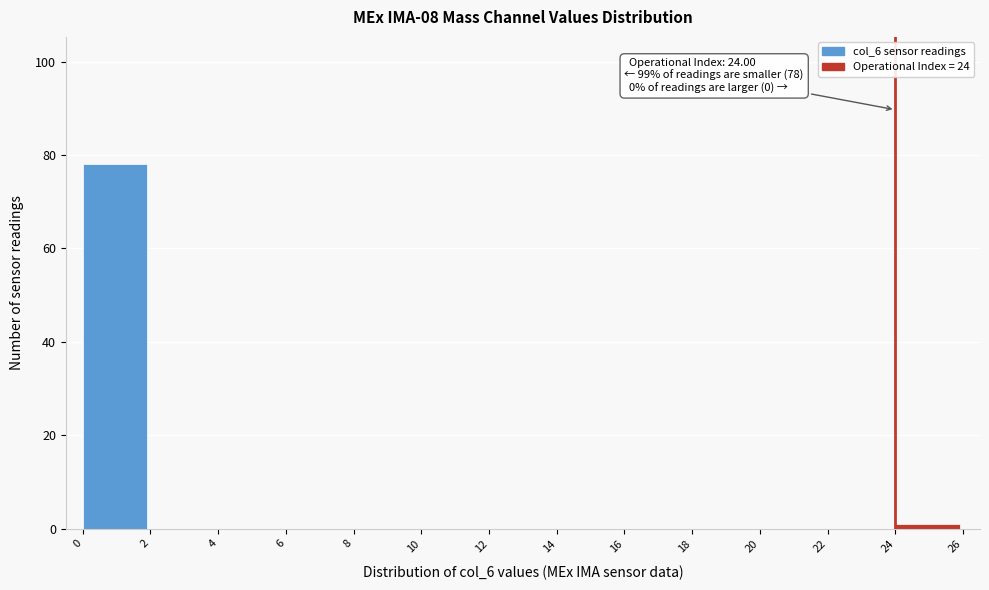

Which range on the x-axis has the tallest bar?

0 to 2